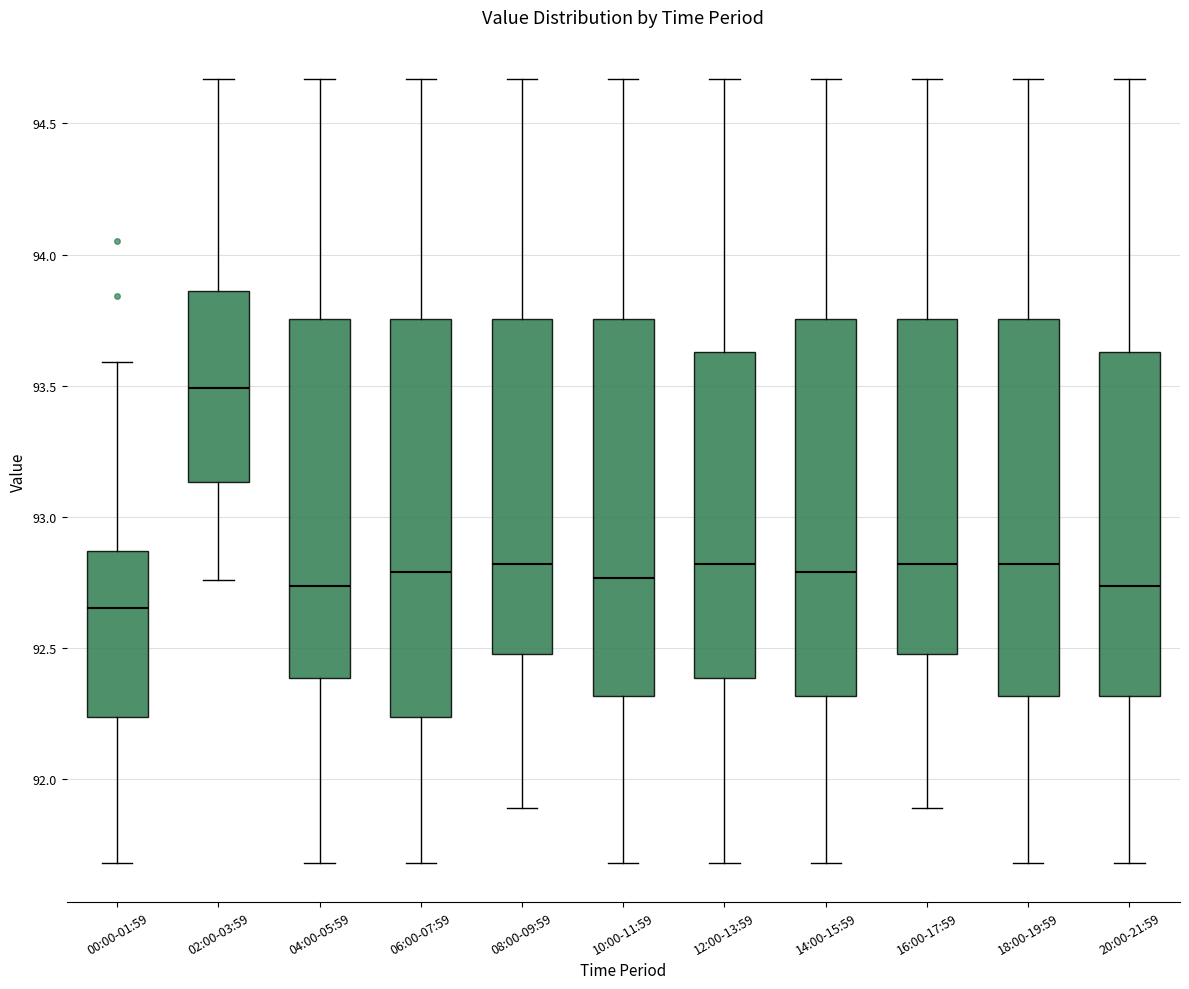

Comparing the boxes themselves (not the whiskers), which one is the tallest?

06:00-07:59